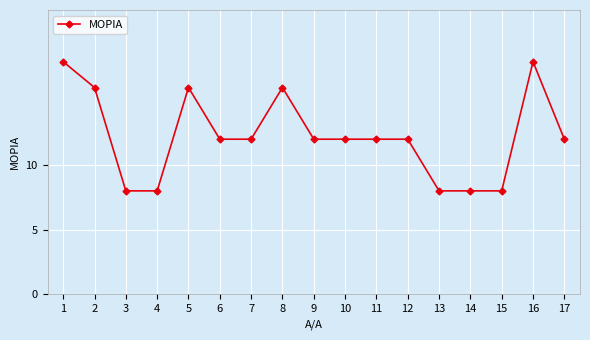

What is the difference between the second highest and minimum values?

10